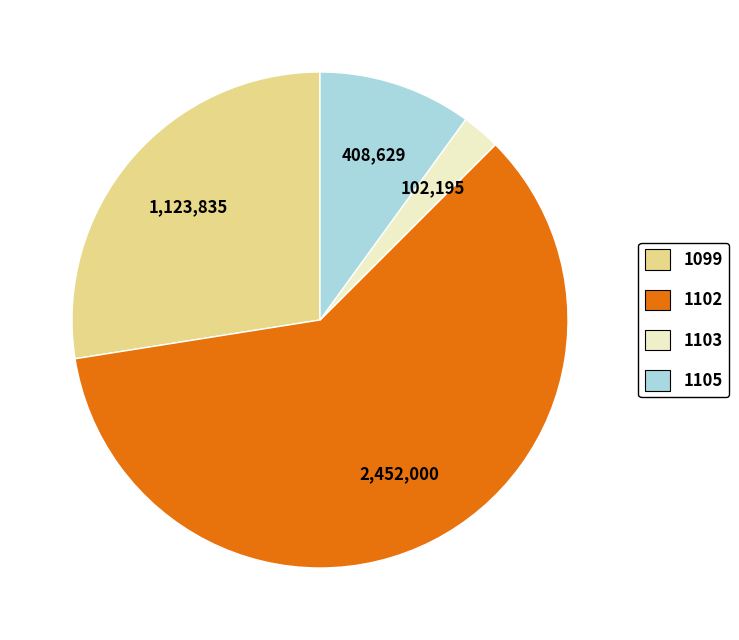

Is there a majority slice in this chart?

Yes